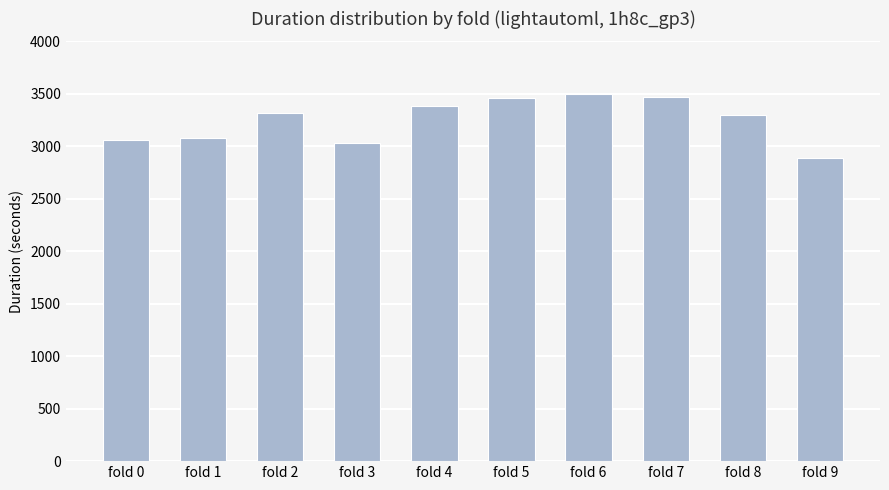

Approximately how many times larger is the value at fold 7 compared to fold 6?

1.0